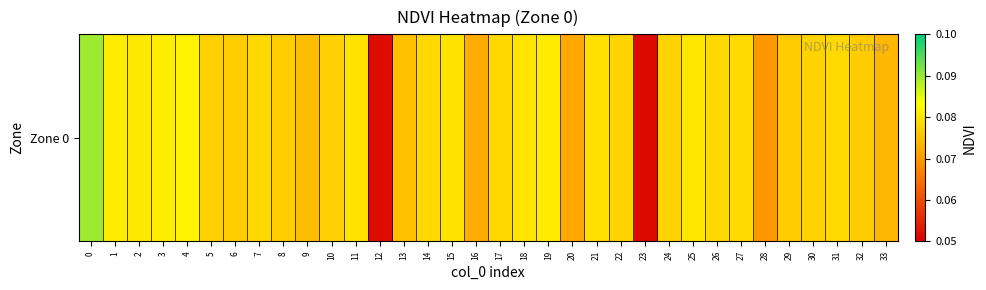

How many values are between 0 and 1?

34